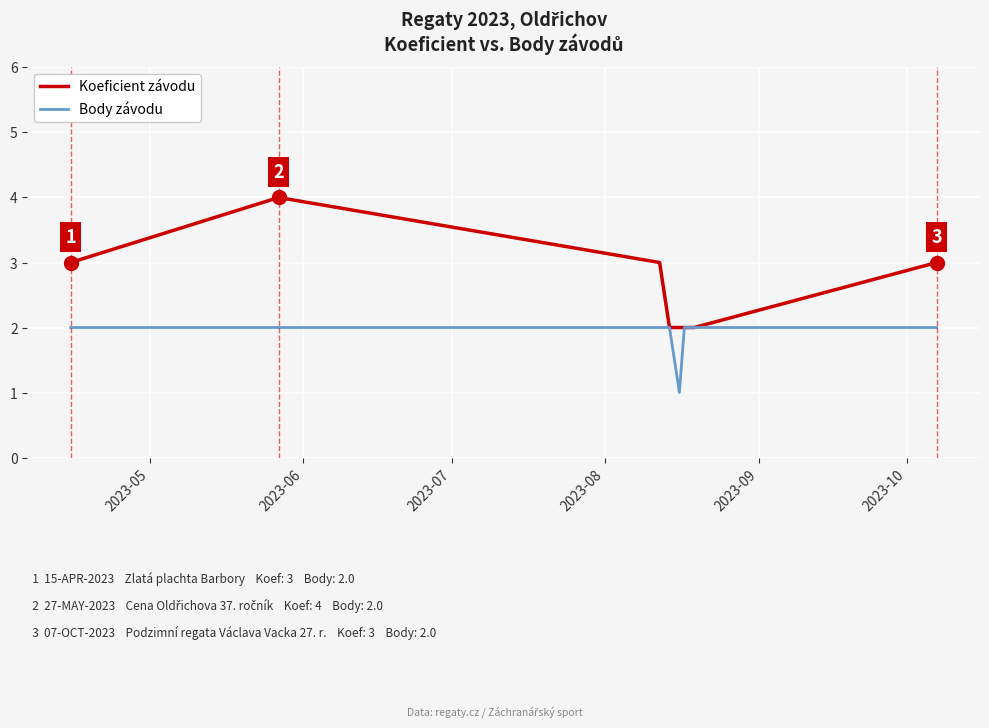

List the series in order of their overall mean, lowest first.

Body závodu, Koeficient závodu